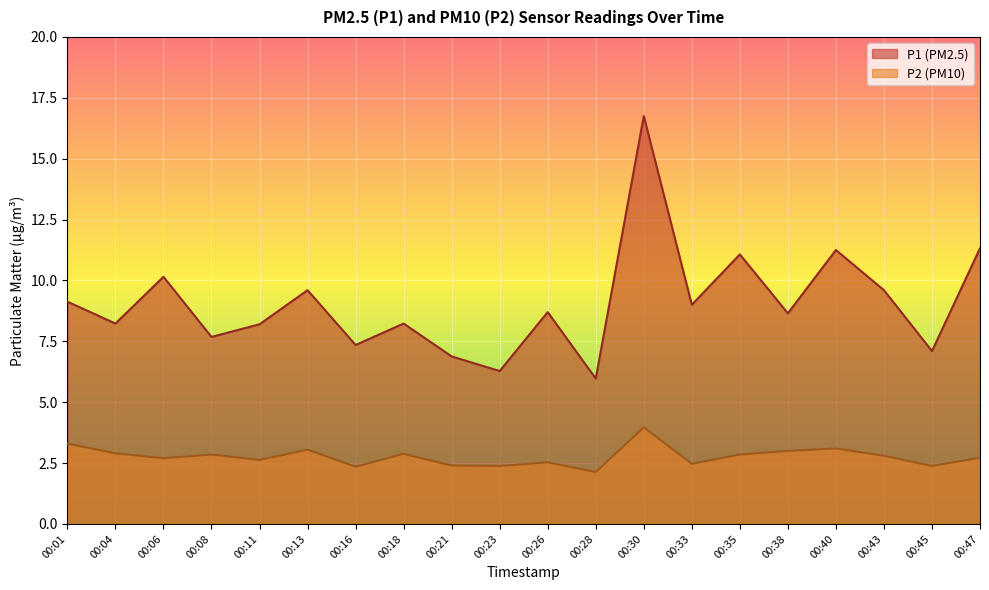

What is the sum of the P2 values at 00:40 and 00:26?

5.6